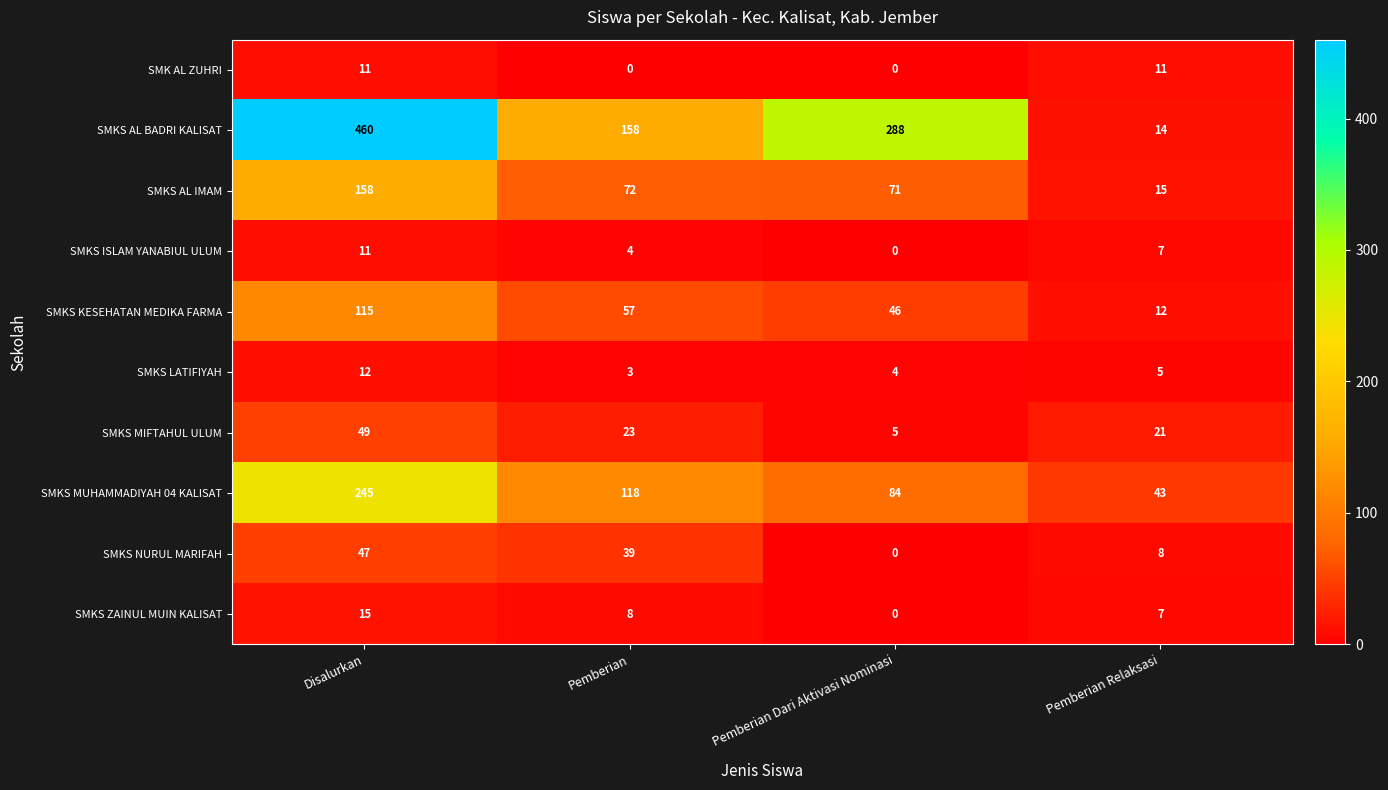

What is the maximum value shown in the chart?

460